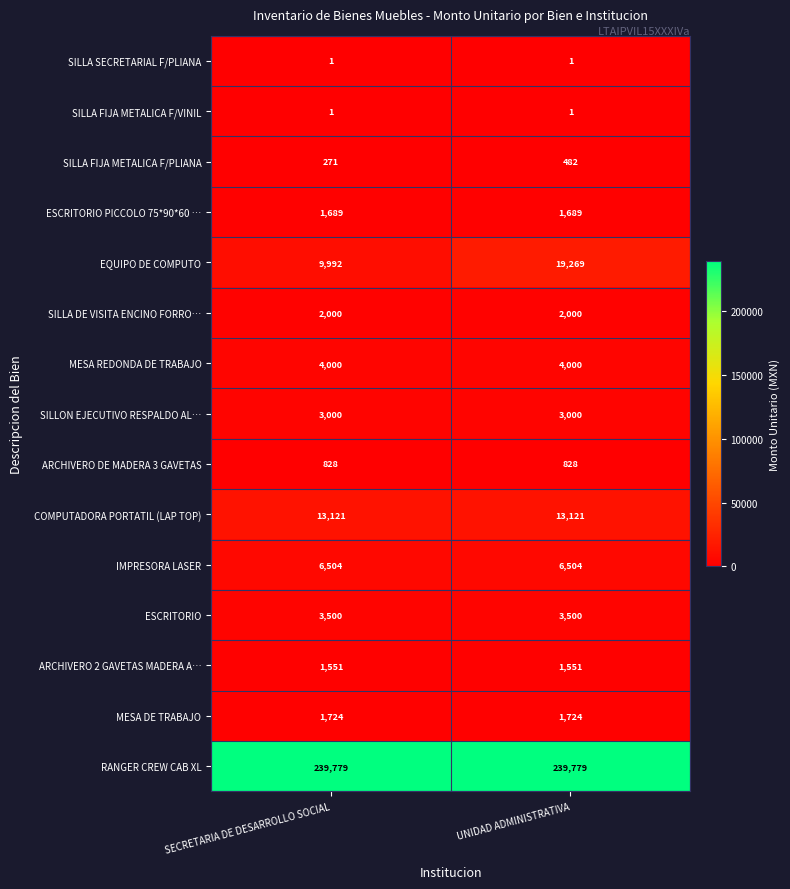

Reading left to right, transcribe all the data shown in this chart.

SILLA SECRETARIAL F/PLIANA: SECRETARIA DE DESARROLLO SOCIAL=1	UNIDAD ADMINISTRATIVA=1
SILLA FIJA METALICA F/VINIL: SECRETARIA DE DESARROLLO SOCIAL=1	UNIDAD ADMINISTRATIVA=1
SILLA FIJA METALICA F/PLIANA: SECRETARIA DE DESARROLLO SOCIAL=271	UNIDAD ADMINISTRATIVA=482
ESCRITORIO PICCOLO 75*90*60 …: SECRETARIA DE DESARROLLO SOCIAL=1689	UNIDAD ADMINISTRATIVA=1689
EQUIPO DE COMPUTO: SECRETARIA DE DESARROLLO SOCIAL=9992	UNIDAD ADMINISTRATIVA=19269
SILLA DE VISITA ENCINO FORRO…: SECRETARIA DE DESARROLLO SOCIAL=2000	UNIDAD ADMINISTRATIVA=2000
MESA REDONDA DE TRABAJO: SECRETARIA DE DESARROLLO SOCIAL=4000	UNIDAD ADMINISTRATIVA=4000
SILLON EJECUTIVO RESPALDO AL…: SECRETARIA DE DESARROLLO SOCIAL=3000	UNIDAD ADMINISTRATIVA=3000
ARCHIVERO DE MADERA 3 GAVETAS: SECRETARIA DE DESARROLLO SOCIAL=828	UNIDAD ADMINISTRATIVA=828
COMPUTADORA PORTATIL (LAP TOP): SECRETARIA DE DESARROLLO SOCIAL=13121	UNIDAD ADMINISTRATIVA=13121
IMPRESORA LASER: SECRETARIA DE DESARROLLO SOCIAL=6504	UNIDAD ADMINISTRATIVA=6504
ESCRITORIO: SECRETARIA DE DESARROLLO SOCIAL=3500	UNIDAD ADMINISTRATIVA=3500
ARCHIVERO 2 GAVETAS MADERA A…: SECRETARIA DE DESARROLLO SOCIAL=1551	UNIDAD ADMINISTRATIVA=1551
MESA DE TRABAJO: SECRETARIA DE DESARROLLO SOCIAL=1724	UNIDAD ADMINISTRATIVA=1724
RANGER CREW CAB XL: SECRETARIA DE DESARROLLO SOCIAL=239779	UNIDAD ADMINISTRATIVA=239779